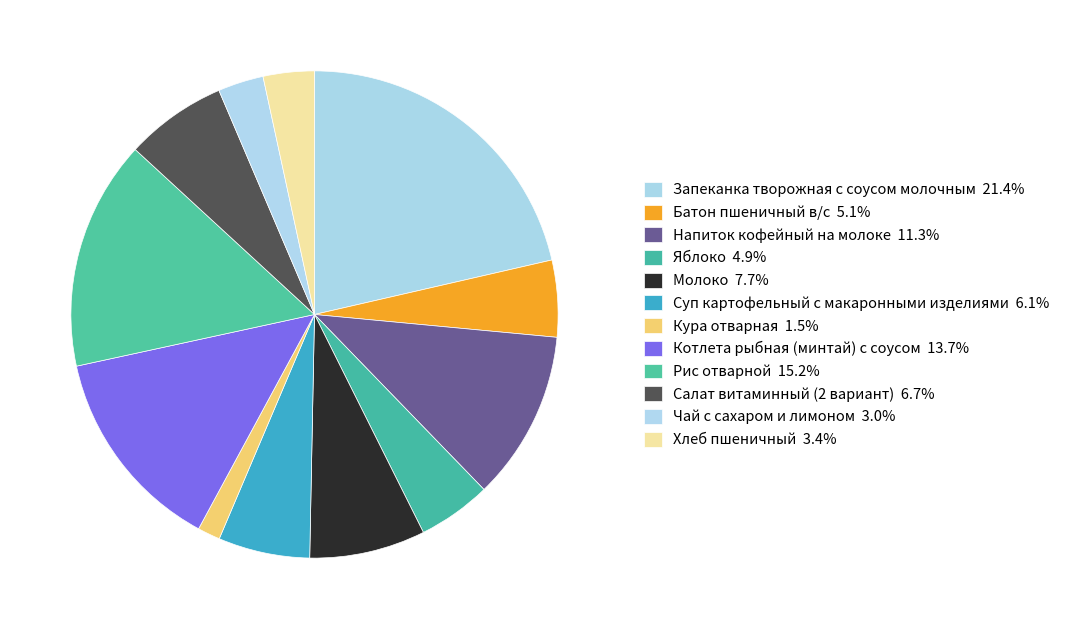

Count the number of slices in the pie.

12